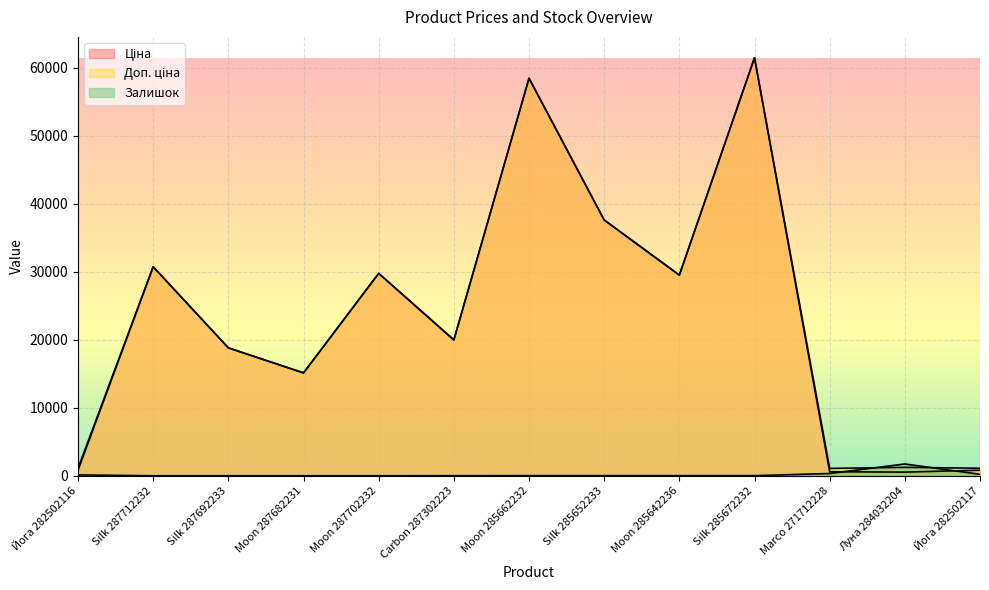

Where do Доп. ціна and Залишок first cross each other?

Marco 271712228 and Луна 284032204